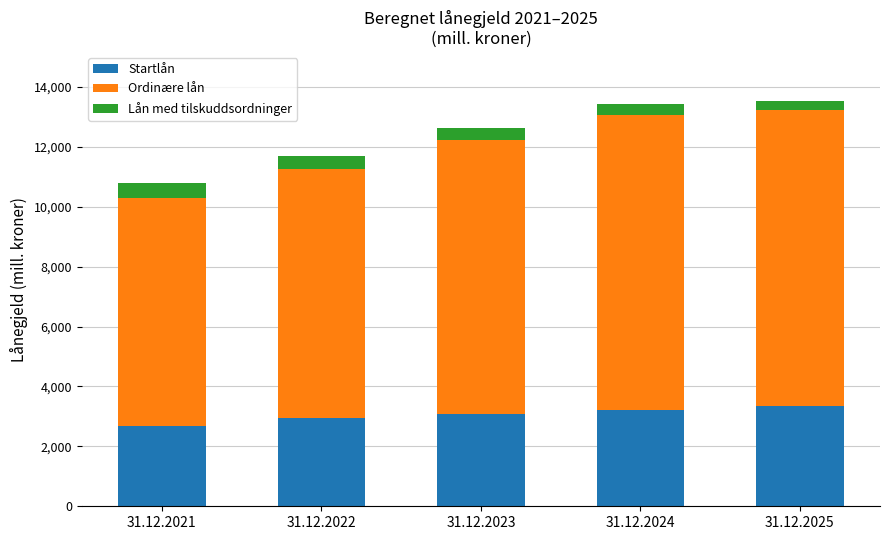

What is the highest value of the Startlån series?

3348.4